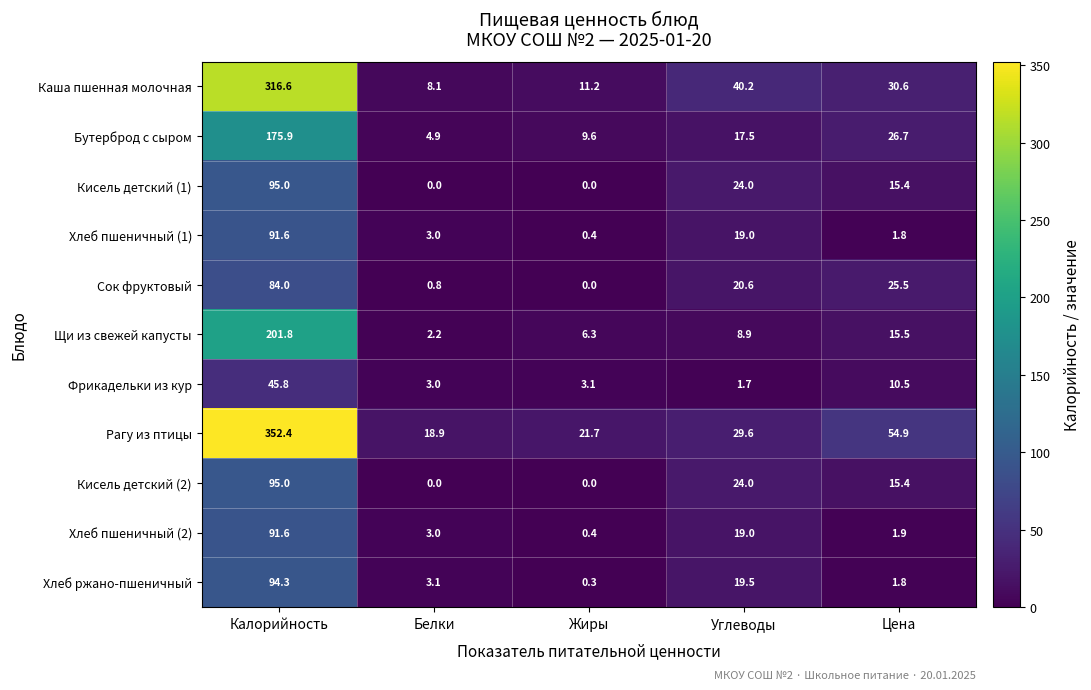

Which series has the widest spread of values?

Рагу из птицы